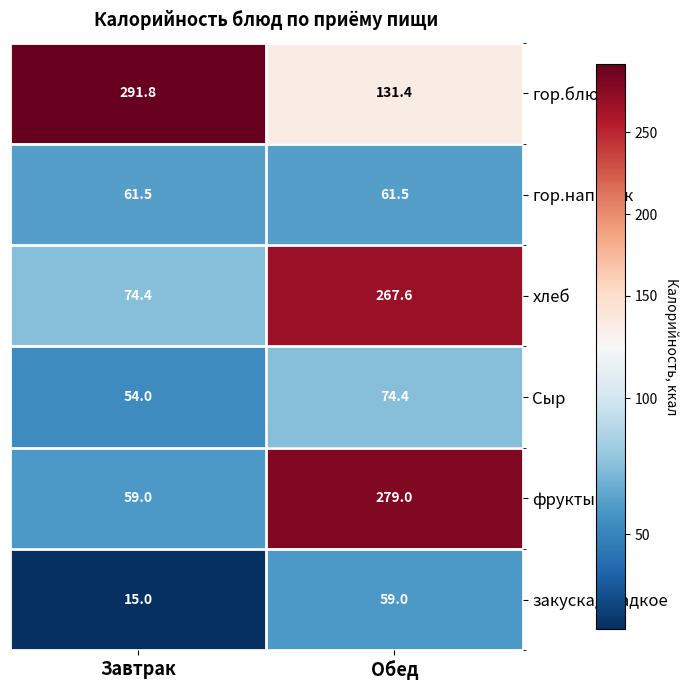

Rank the series at Завтрак from lowest to highest value.

закуска/сладкое, Сыр, фрукты, гор.напиток, хлеб, гор.блюдо